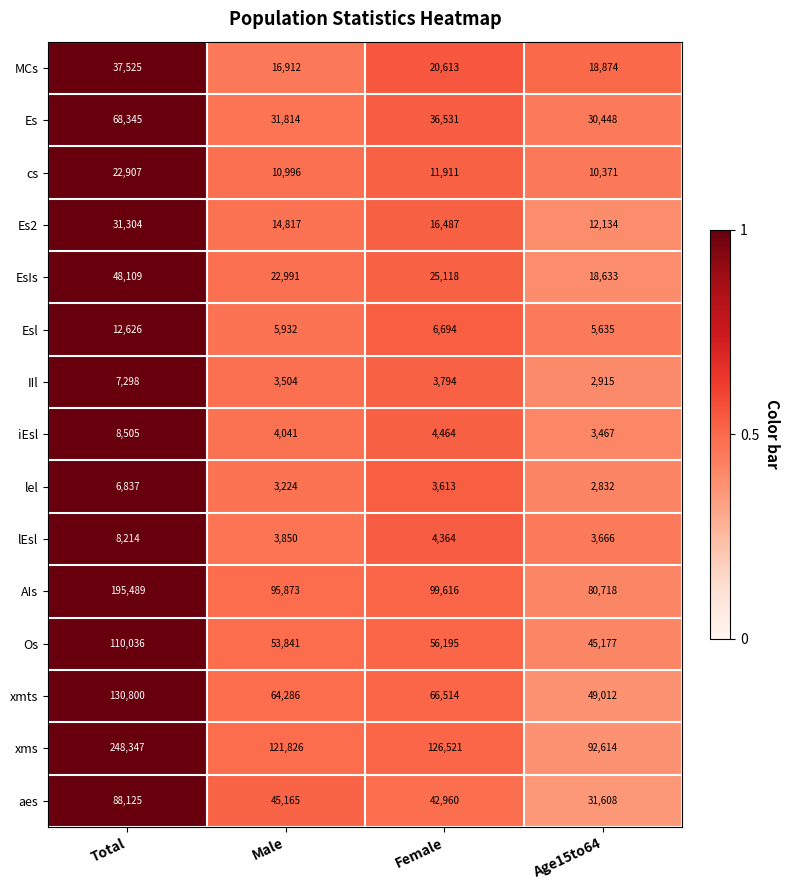

Between Male and Age15to64, which series saw the biggest shift?

xms